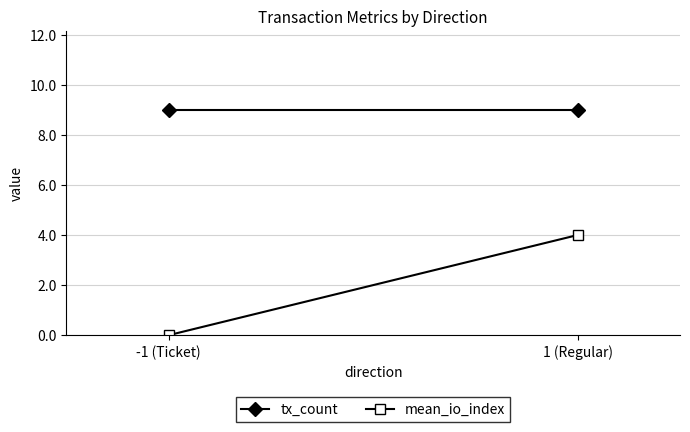

What is the label of the 2nd point from the left?

1 (Regular)